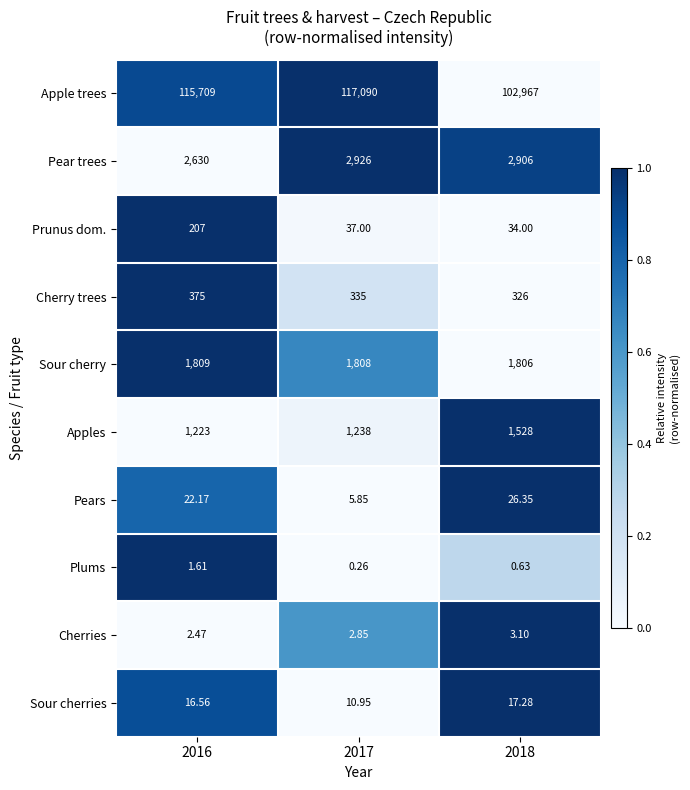

How many data points does each series have?

3